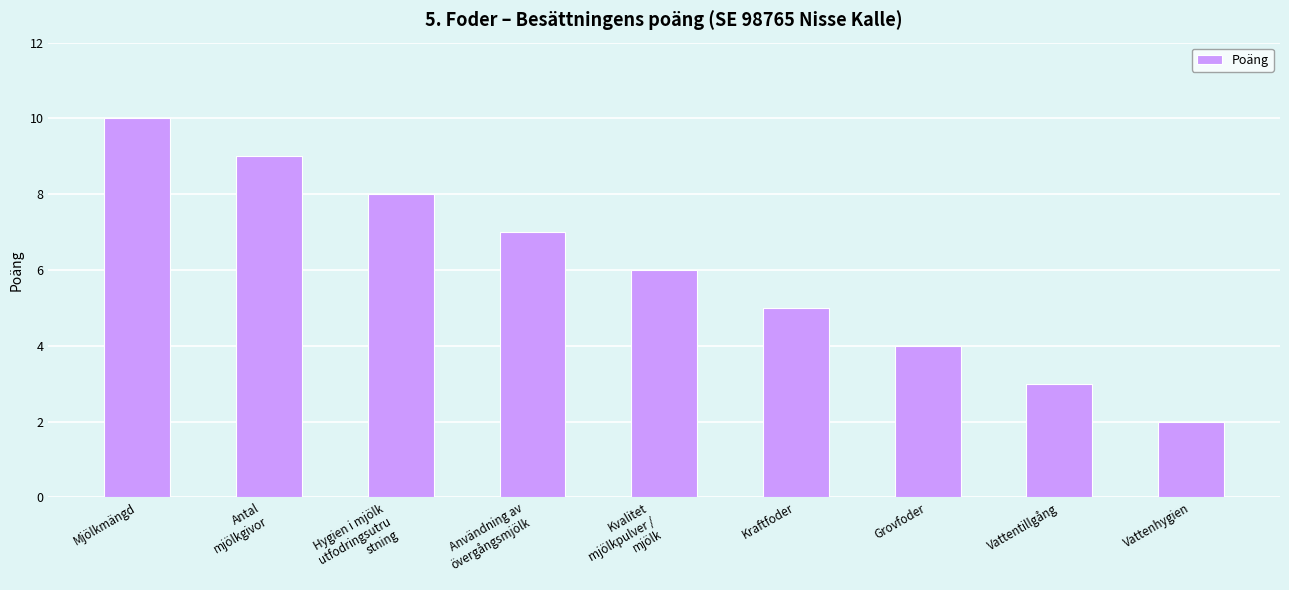

Reading left to right, extract all data points from this chart.

10	9	8	7	6	5	4	3	2